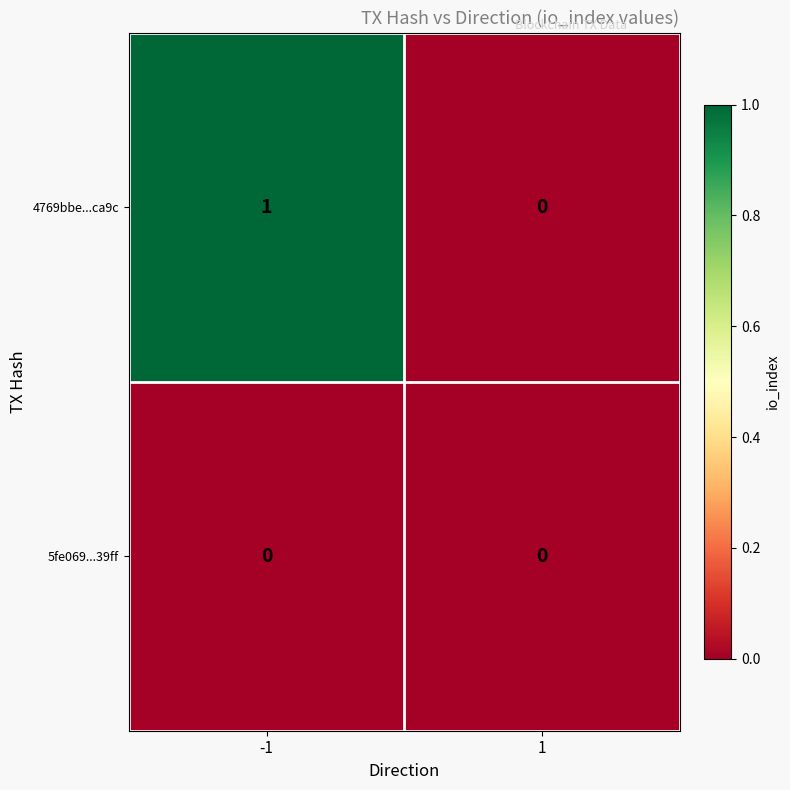

Reading left to right, list all the values displayed in this chart.

4769bbe...ca9c: 1	0
5fe069...39ff: 0	0